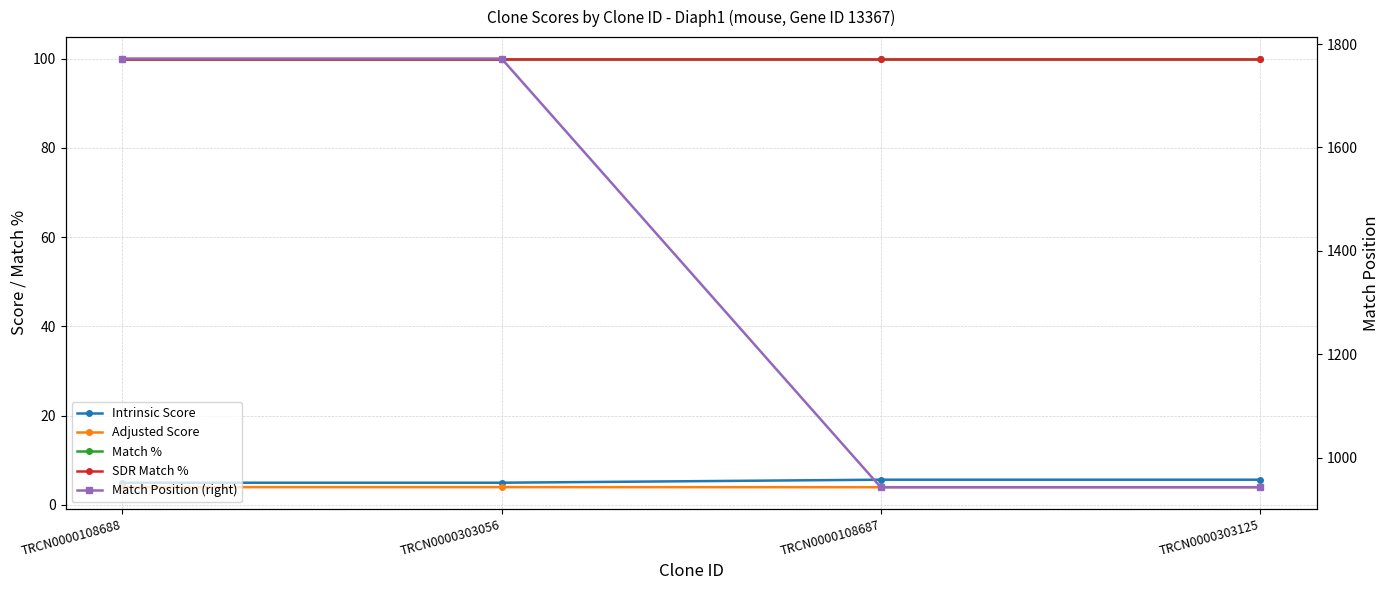

Which series has the largest total across all categories?

Match Position (right)